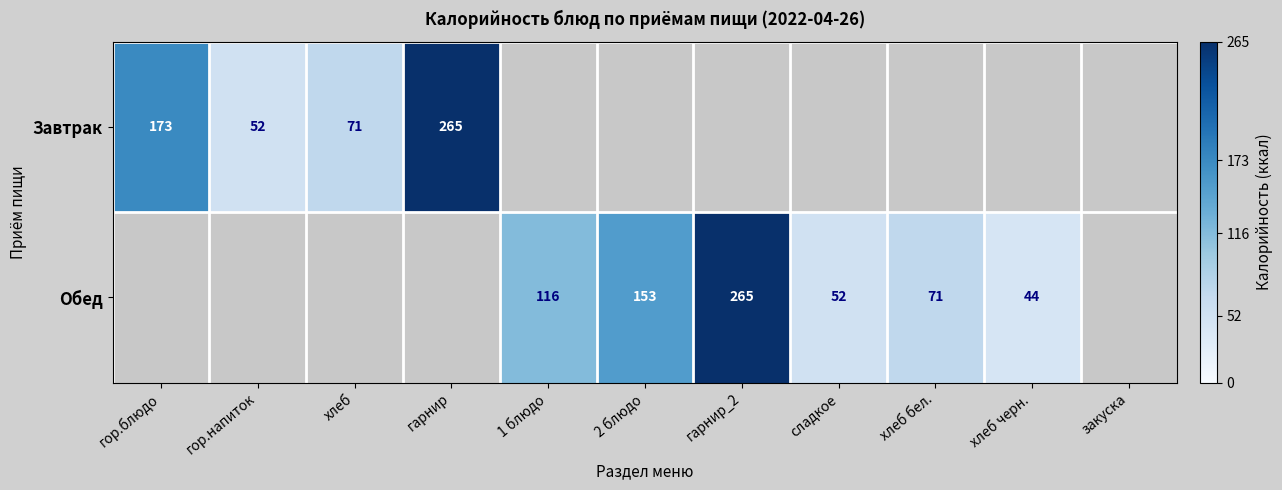

The value of Обед at гарнир_2 is 265. True or false?

True